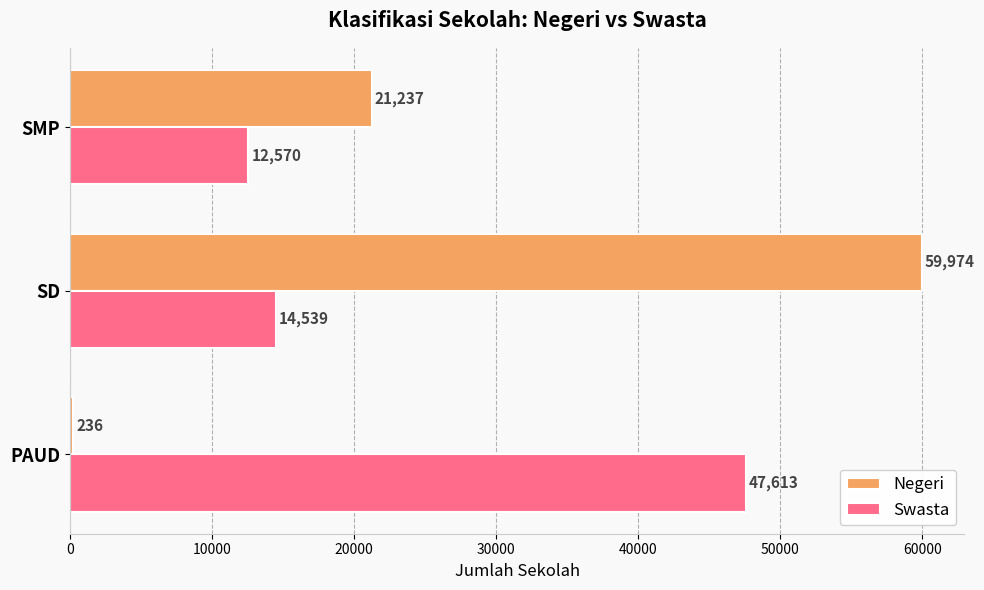

Between PAUD and SMP, which series saw the biggest shift?

Swasta